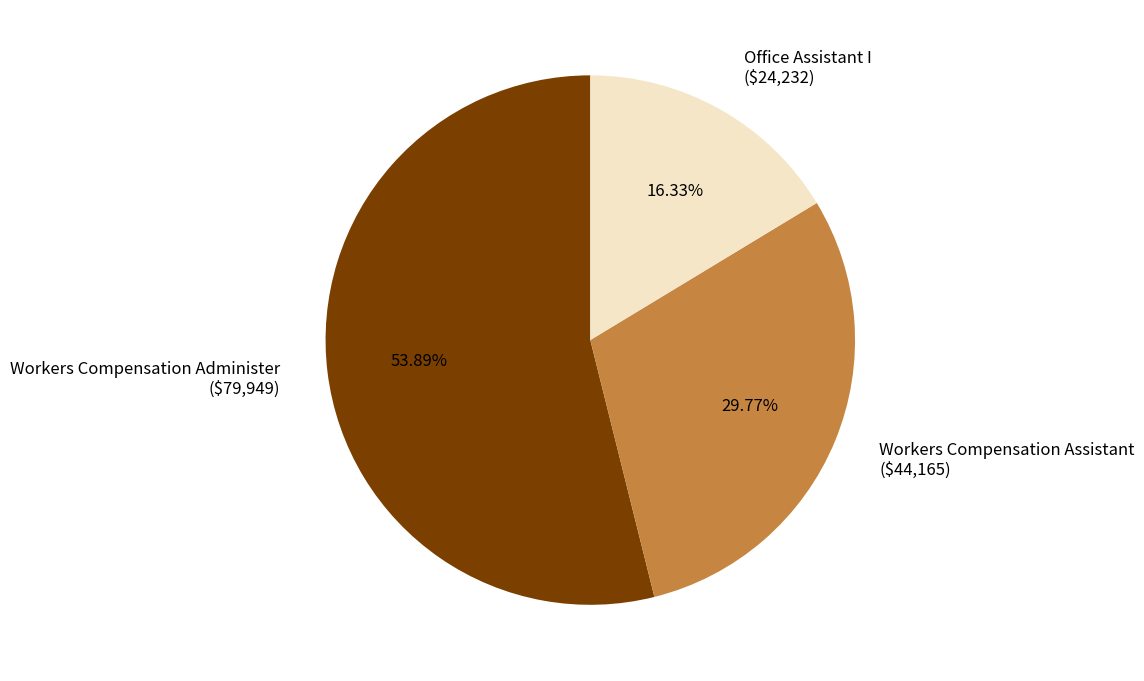

To the nearest percent, what percentage of the pie is Workers Compensation Assistant?

30%